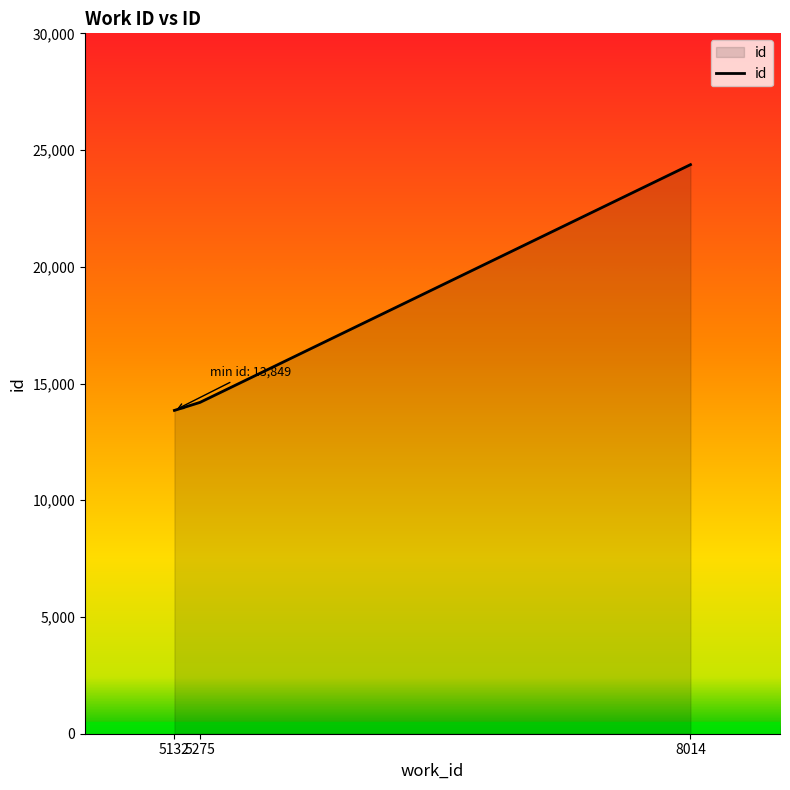

Reading right to left, transcribe all the data shown in this chart.

24376	14193	13849